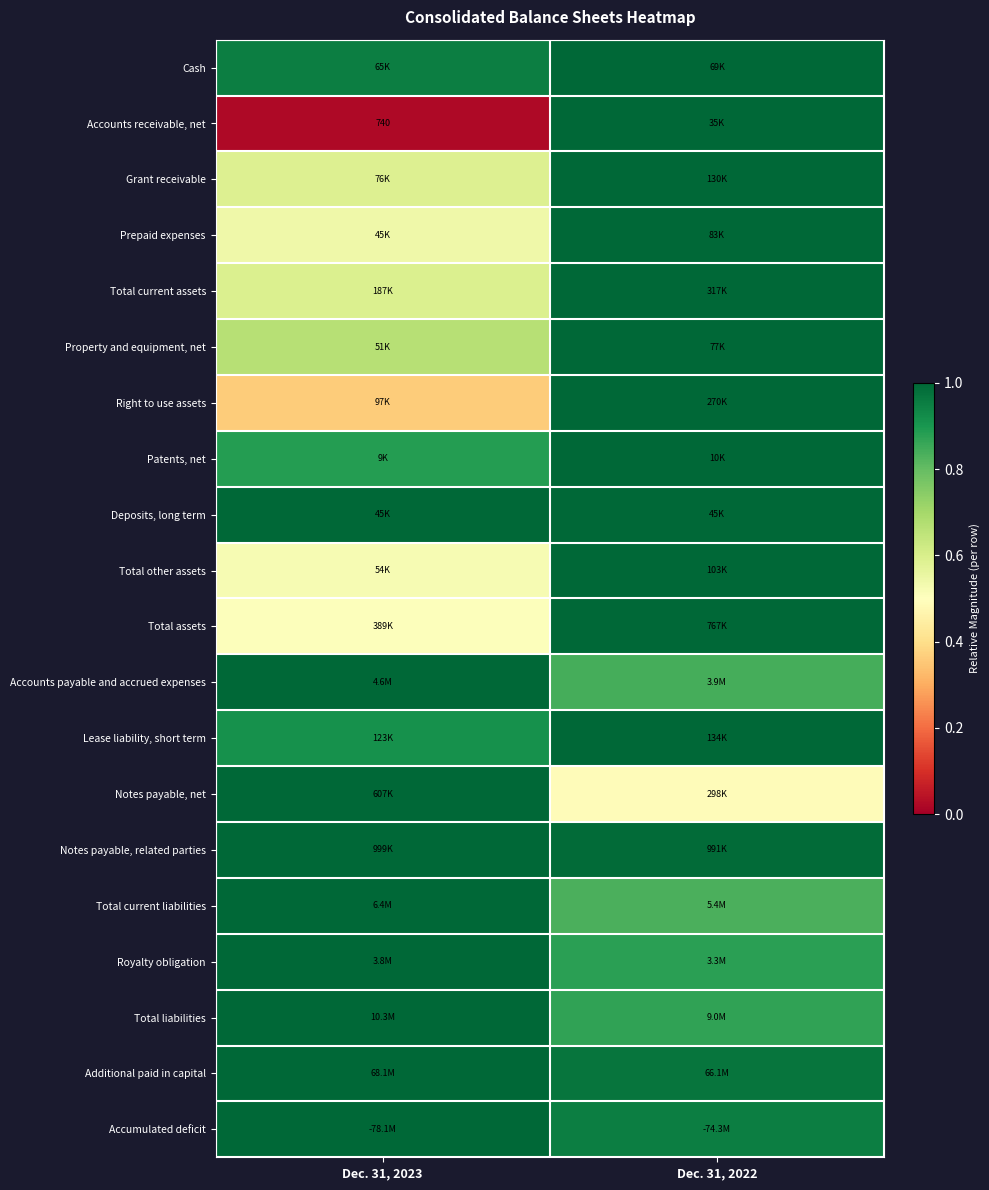

Is the value of Right to use assets at Dec. 31, 2022 greater than the value of Royalty obligation at Dec. 31, 2023?

No